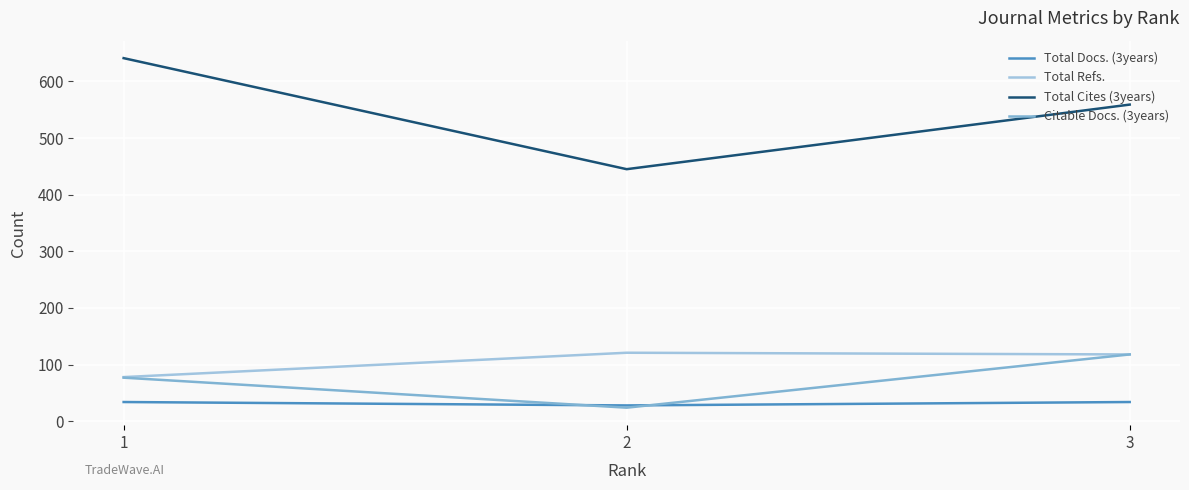

What is the value of the Total Cites (3years) point at the 3rd from the left?

559